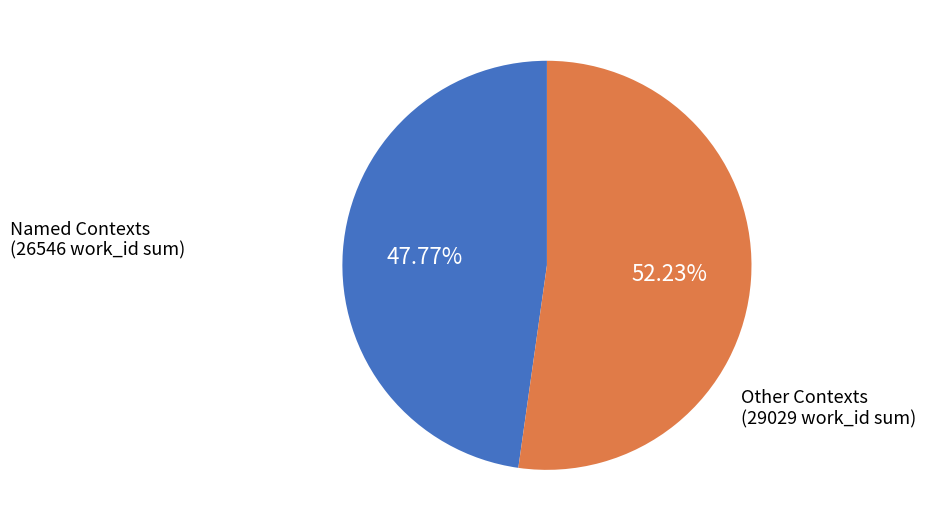

Count the number of slices in the pie.

2